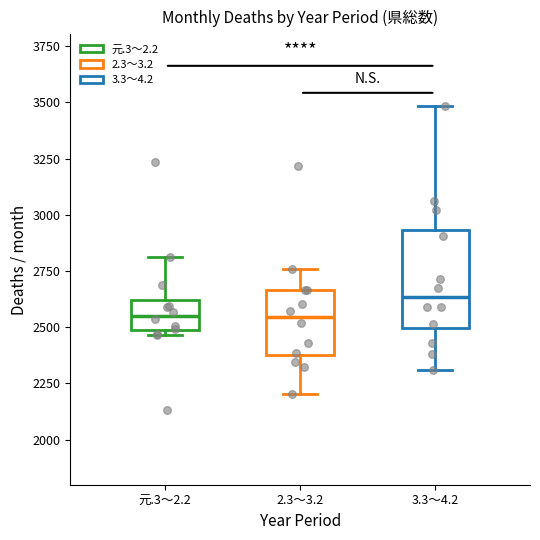

Comparing the boxes themselves (not the whiskers), which one is the tallest?

3.3～4.2